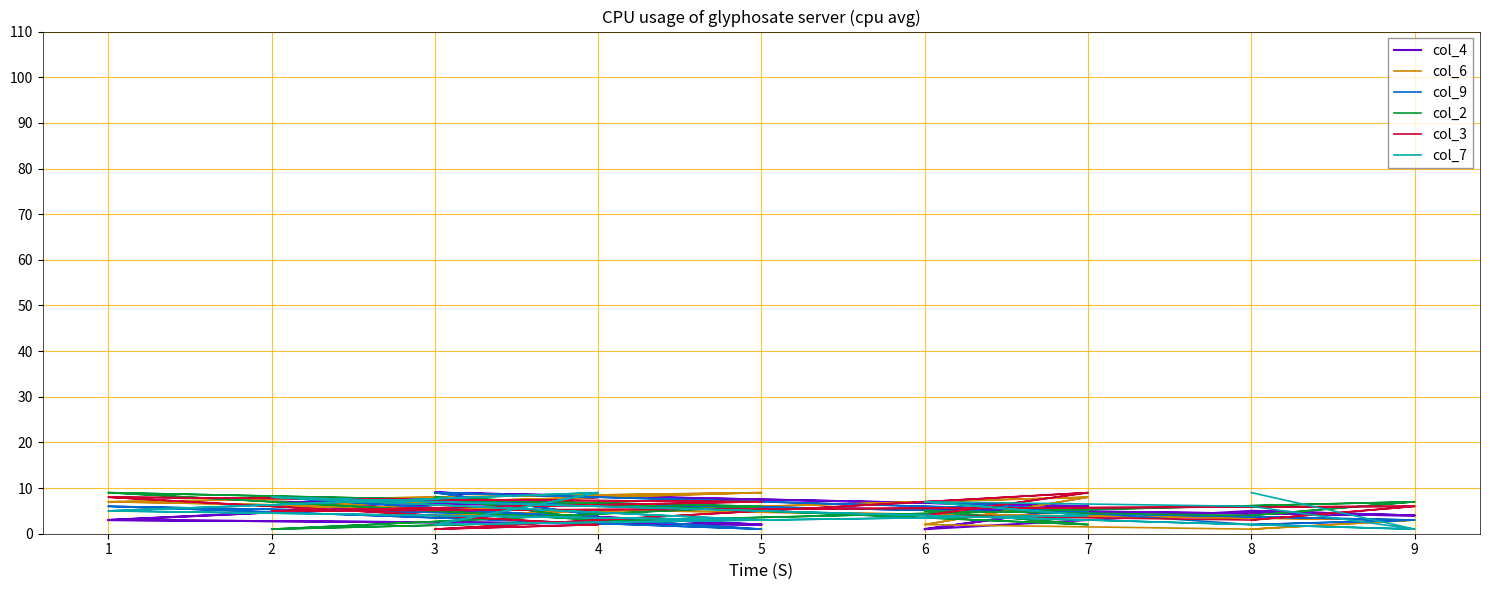

The col_7 series shows 0 at 3. True or false?

False